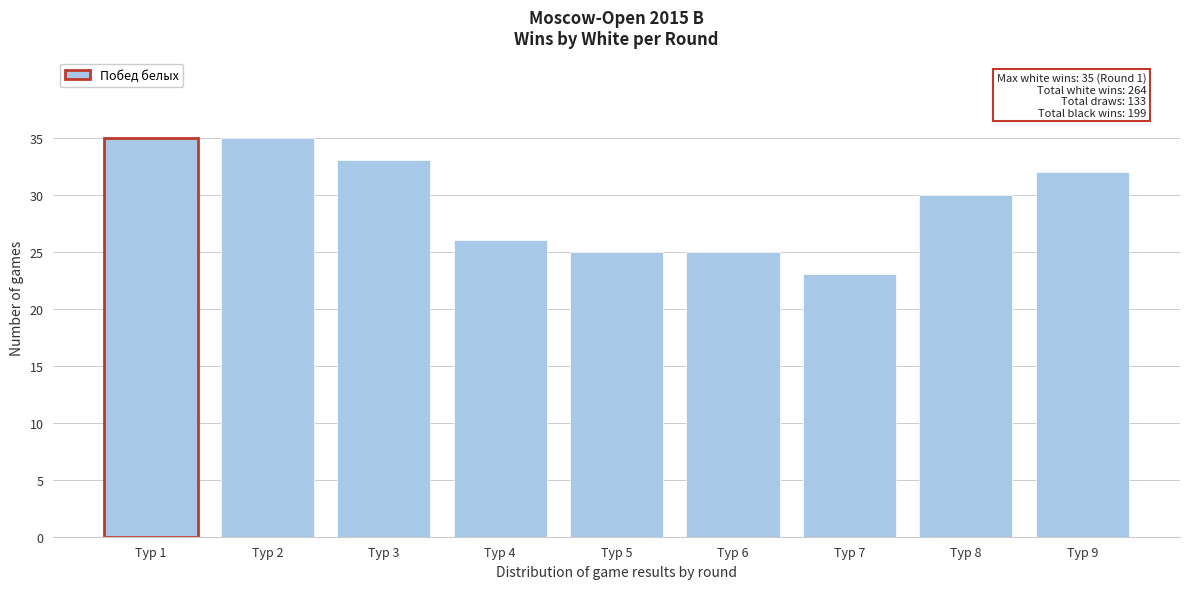

Reading left to right, extract all data points from this chart.

35	35	33	26	25	25	23	30	32